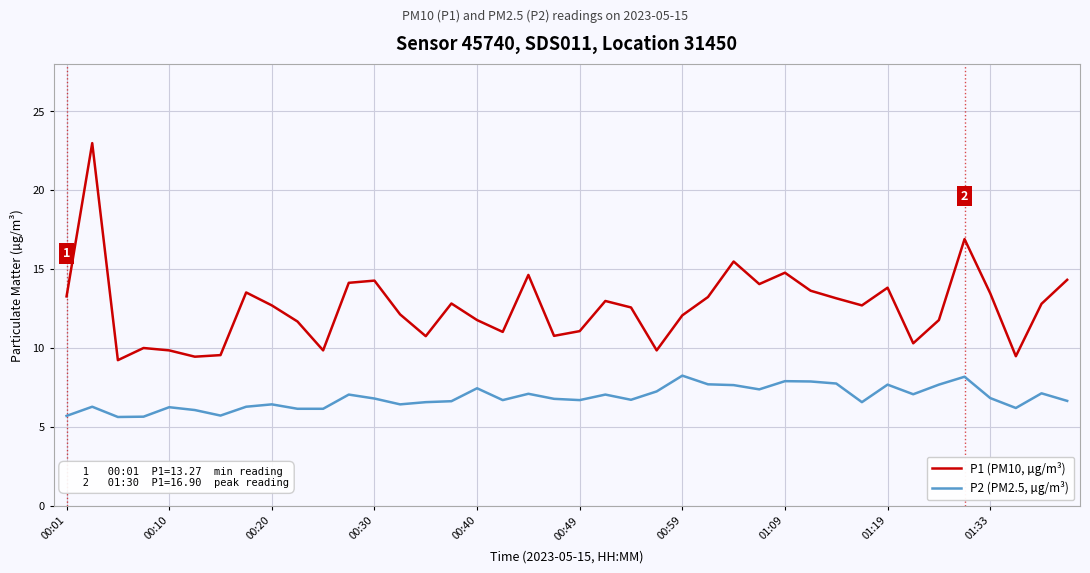

Rank the series by their average value, from highest to lowest.

P1 (PM10, µg/m³), P2 (PM2.5, µg/m³)